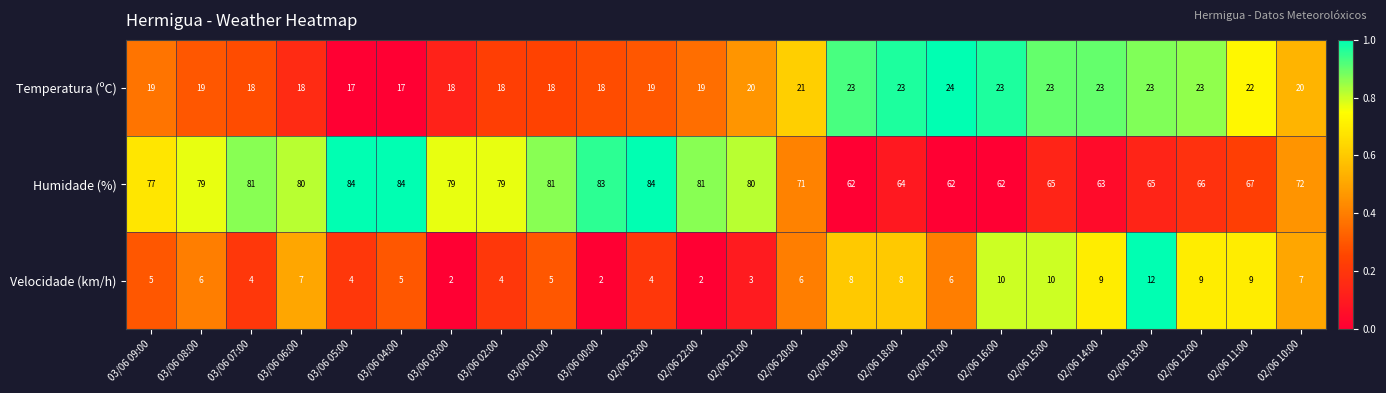

How many data points does each series have?

24